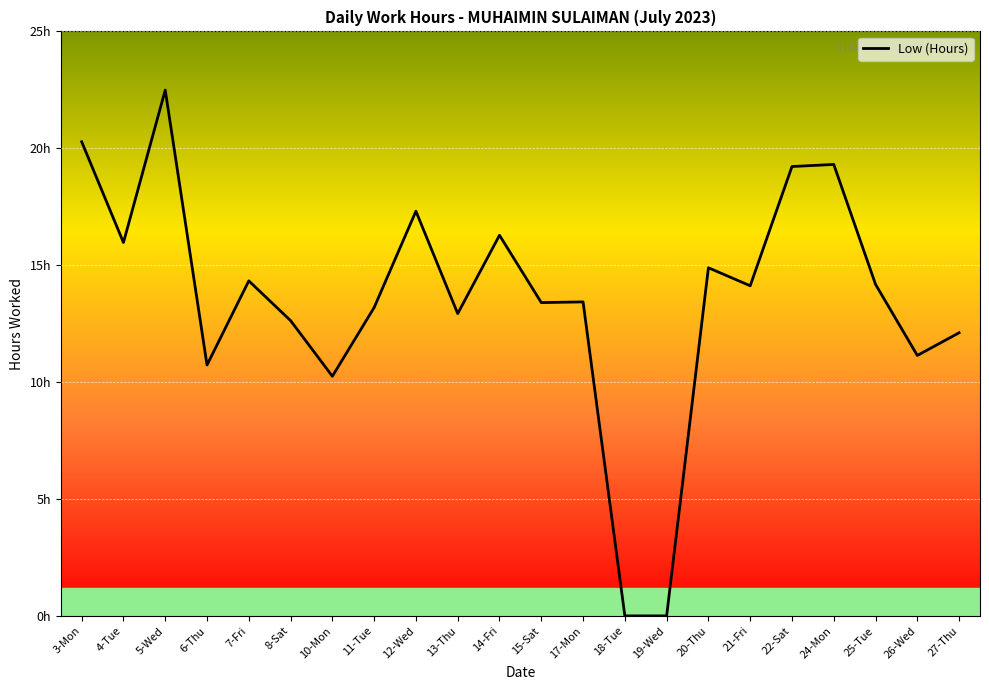

The chart shows a value of 12.6 at 8-Sat. True or false?

True